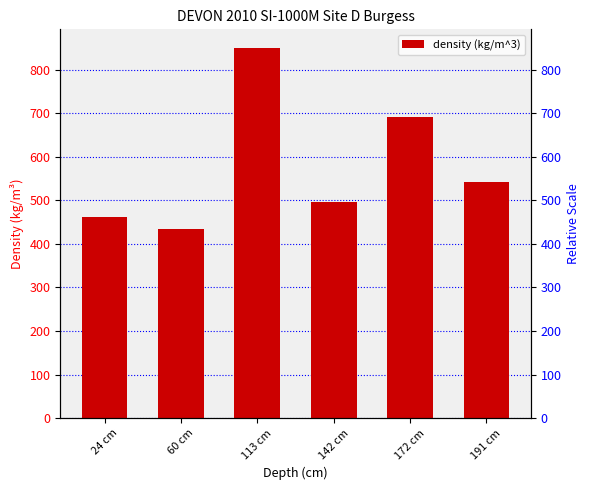

Reading right to left, transcribe all the data shown in this chart.

542.0	690.7	496.7	850.0	435.2	460.7